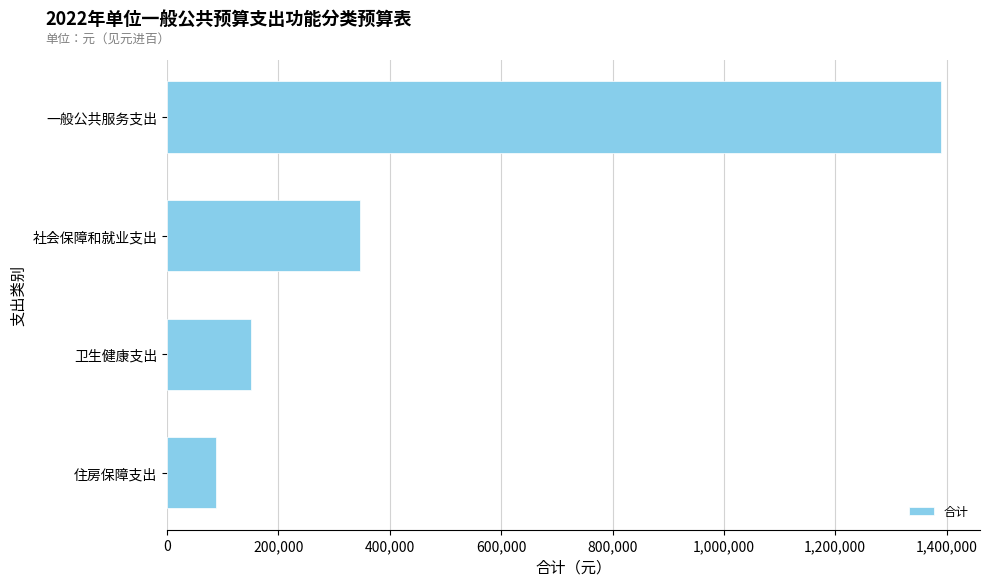

What is the maximum value shown in the chart?

1390500